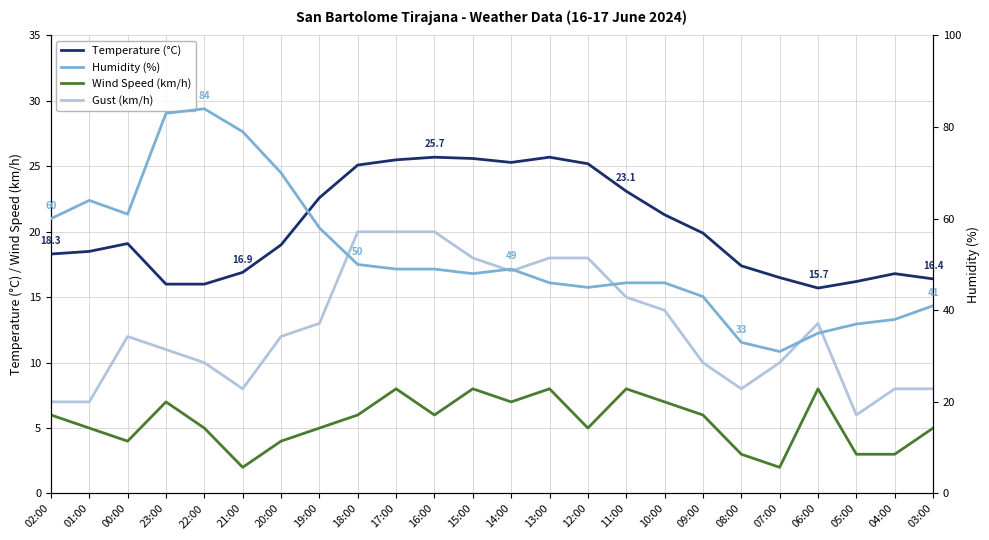

What is the difference between the Gust (km/h) values at 02:00 and 19:00?

6.0